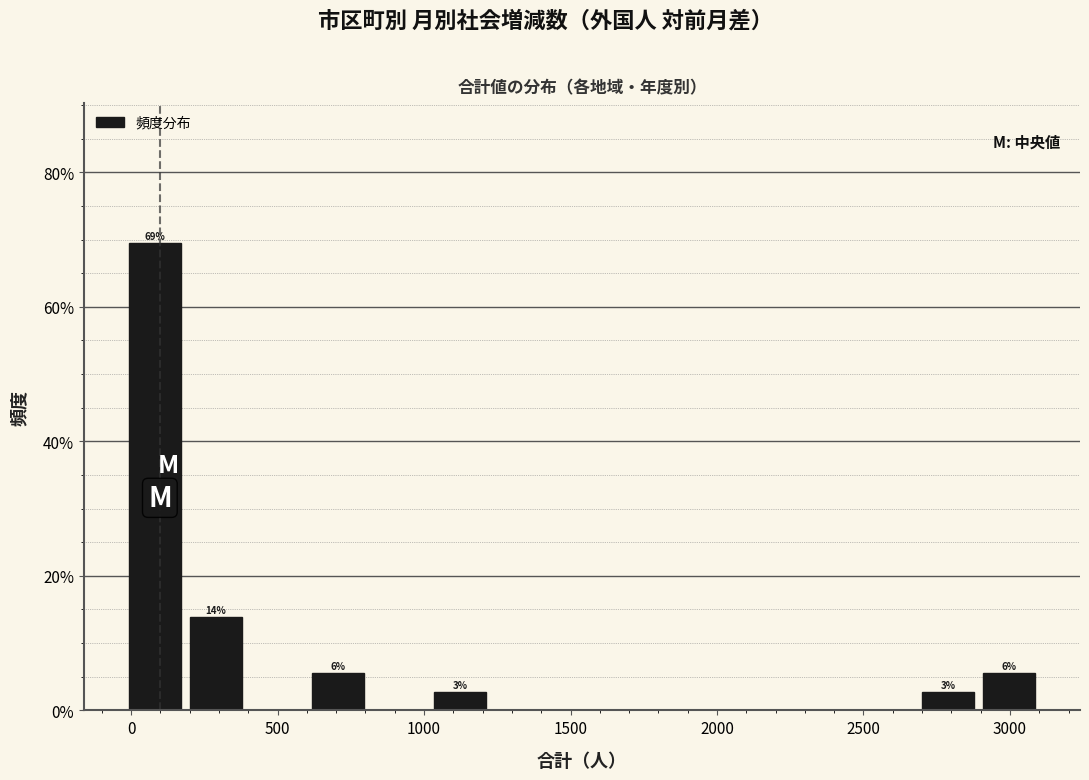

Over which range of the x-axis is the bar tallest?

0 to 200